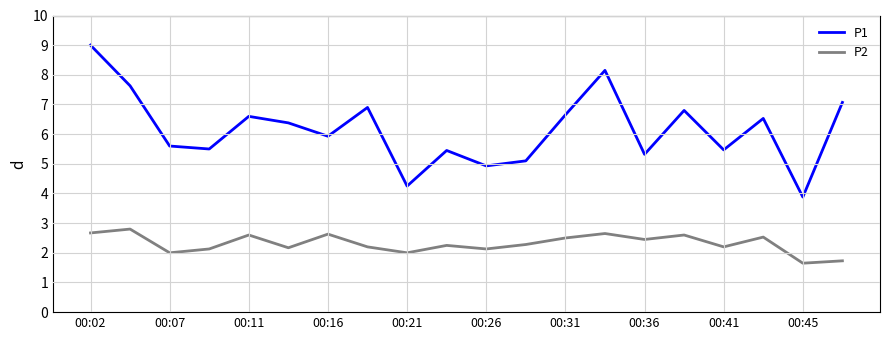

Which series has the largest total across all categories?

P1